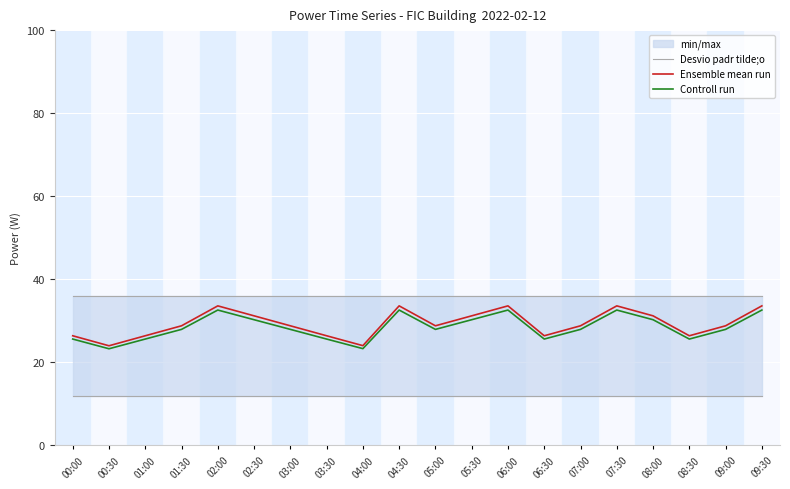

What is the label of the 15th point from the left?

07:00